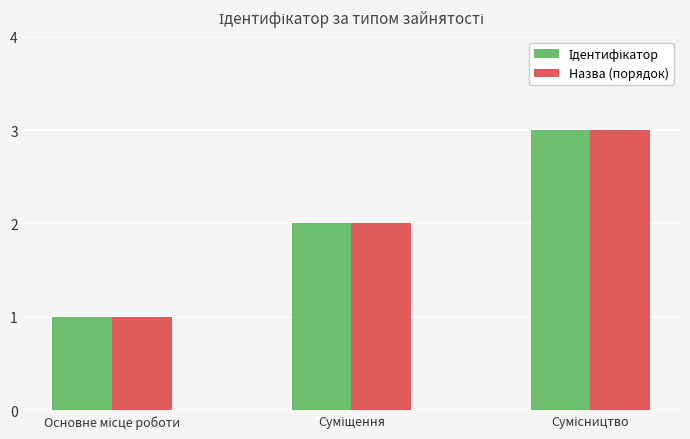

What is the maximum value shown in the chart?

3